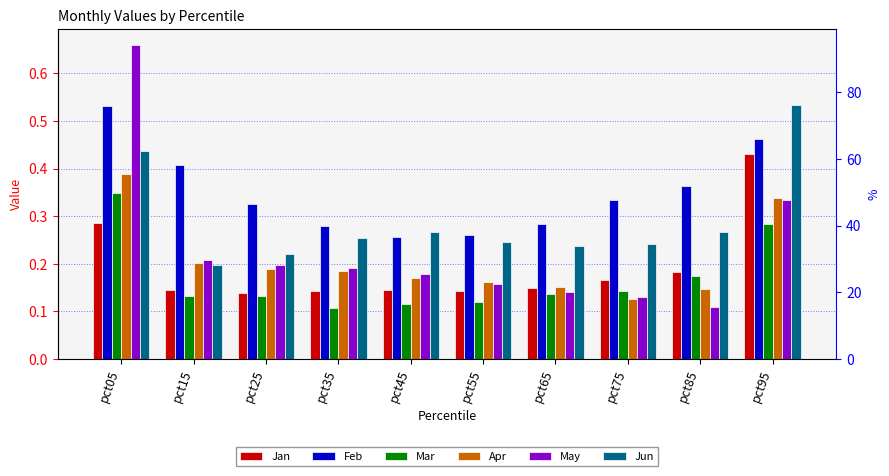

List the labels in order of May value, largest first.

pct05, pct95, pct15, pct25, pct35, pct45, pct55, pct65, pct75, pct85